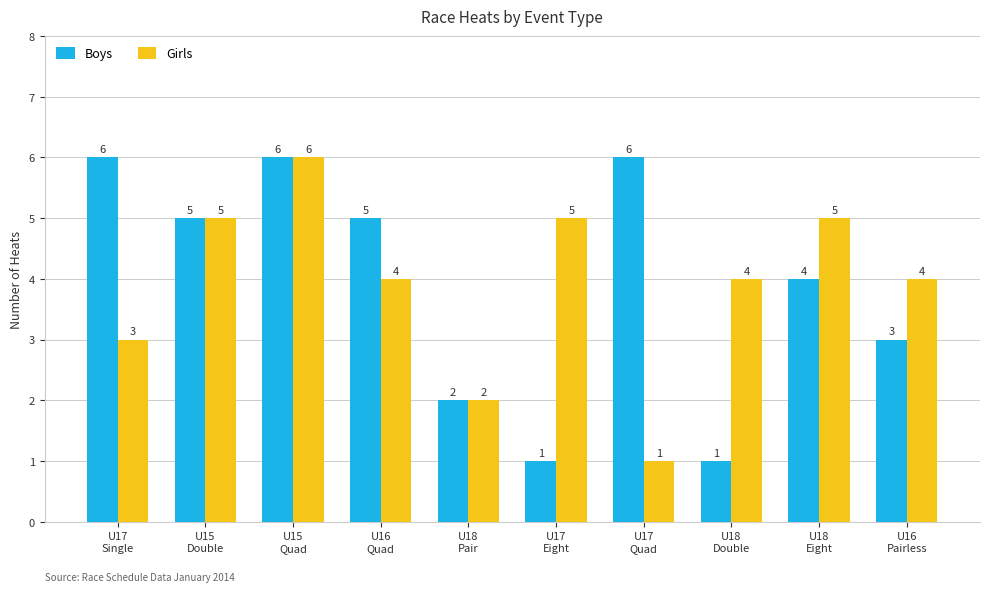

Does the chart contain any negative values?

No